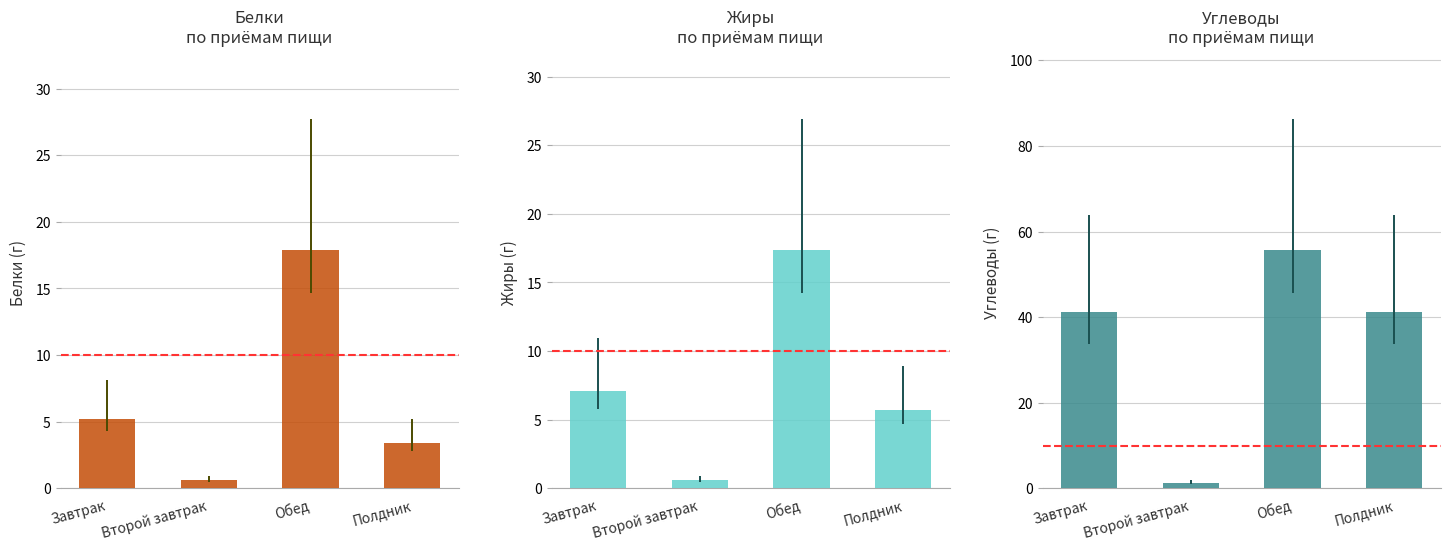

Are the bars grouped side by side (vs. stacked)?

Yes